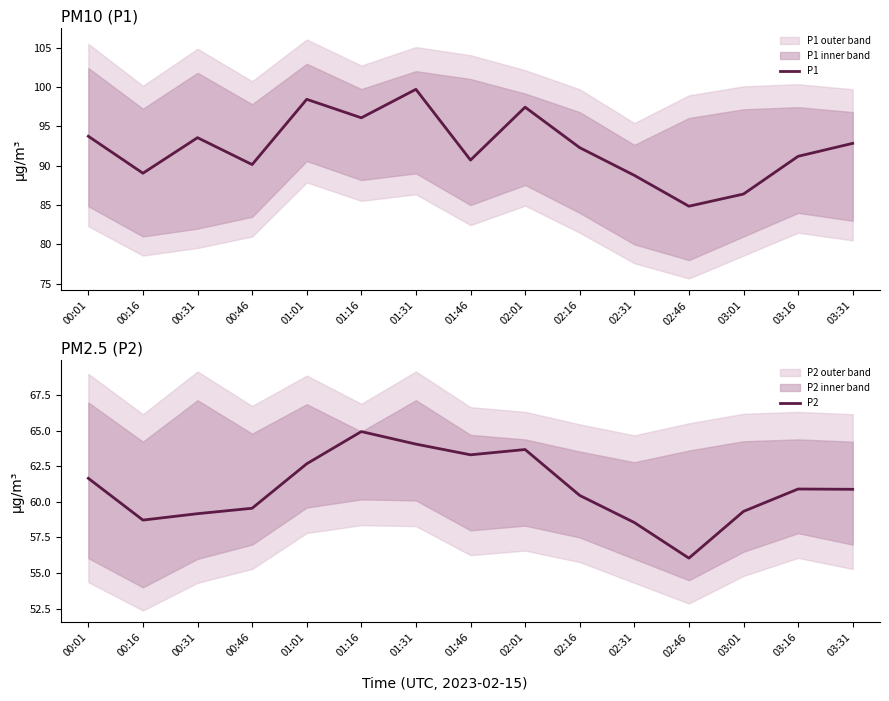

What is the difference between the maximum and minimum values in the P1 series?

14.9